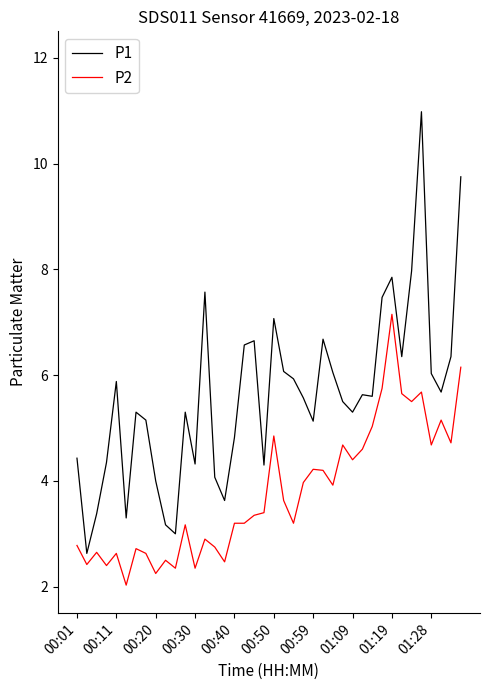

Which series has the largest total across all categories?

P1